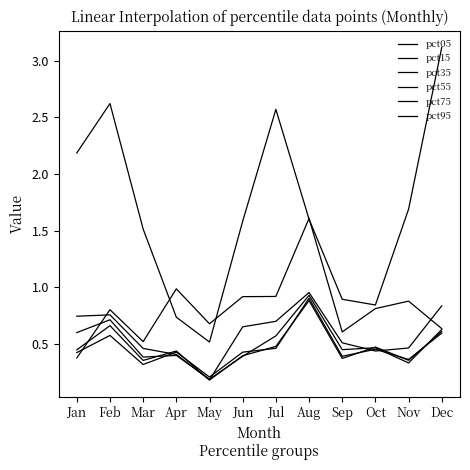

How many values in the pct05 series exceed 1?

8